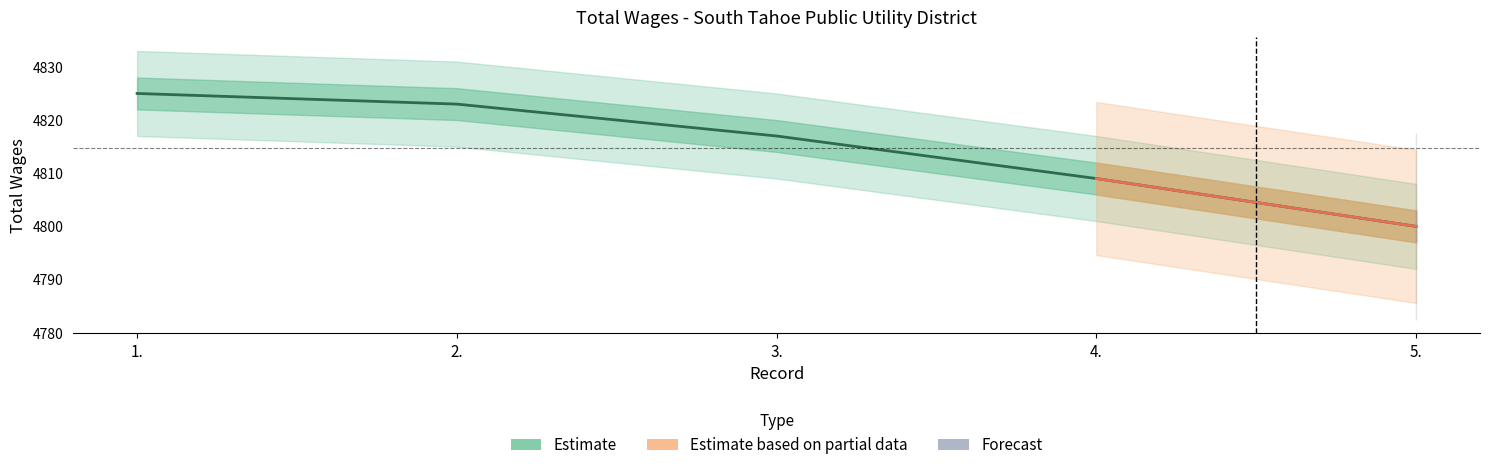

What is the label of the 2nd point from the right?

4.